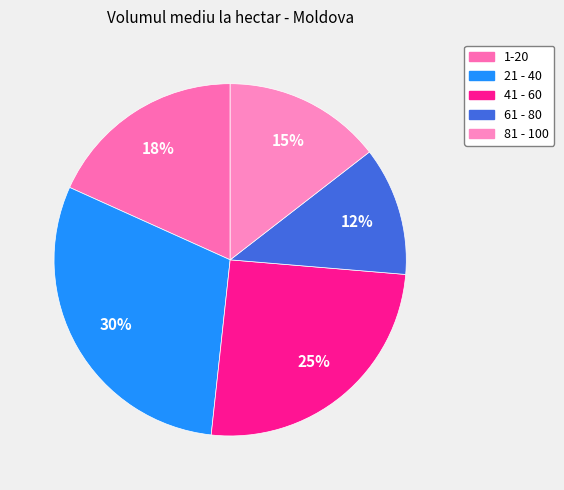

To the nearest percent, what is the combined percentage of 41 - 60 and 61 - 80?

37%